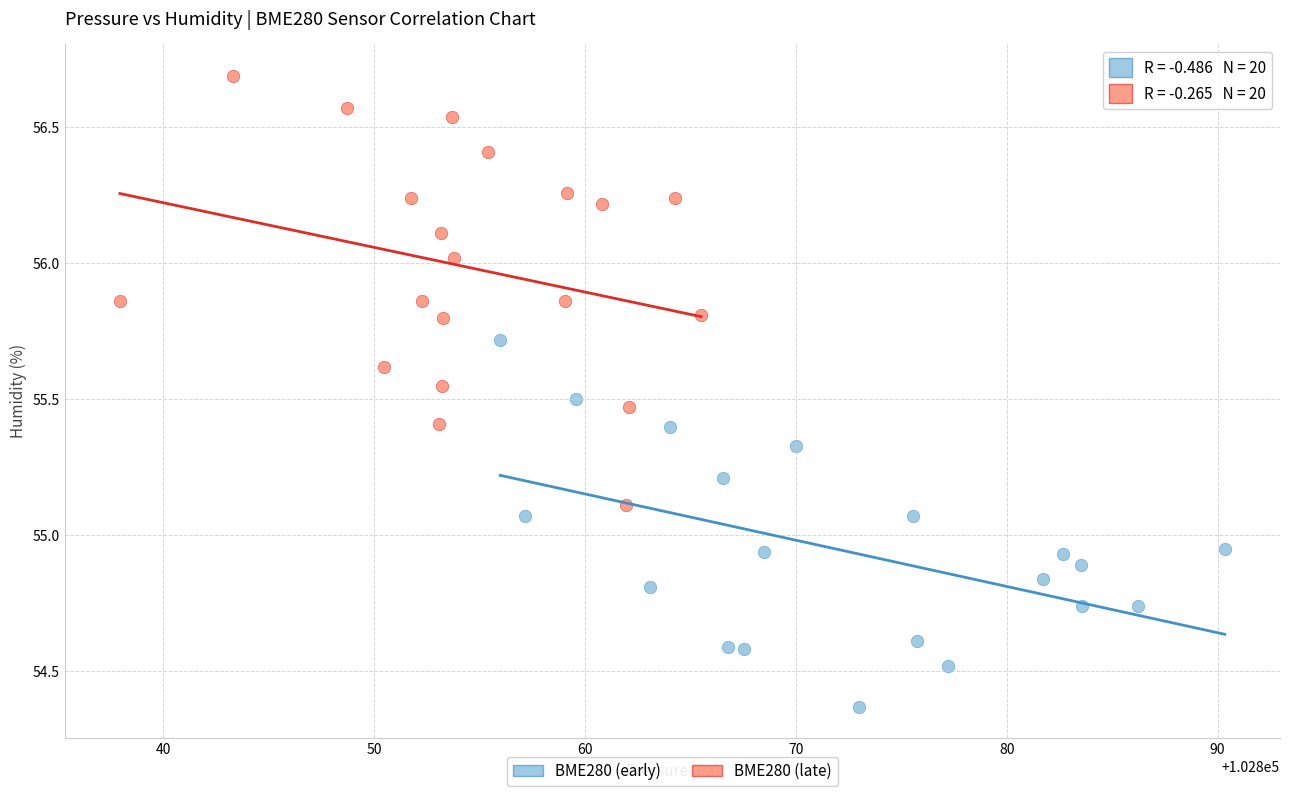

Which series reaches the maximum Y coordinate?

BME280 (late)